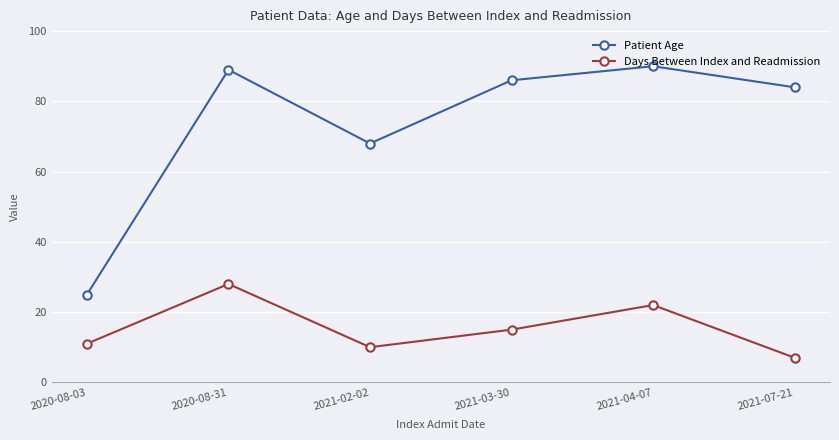

Rank the series at 2020-08-31 from highest to lowest value.

Patient Age, Days Between Index and Readmission